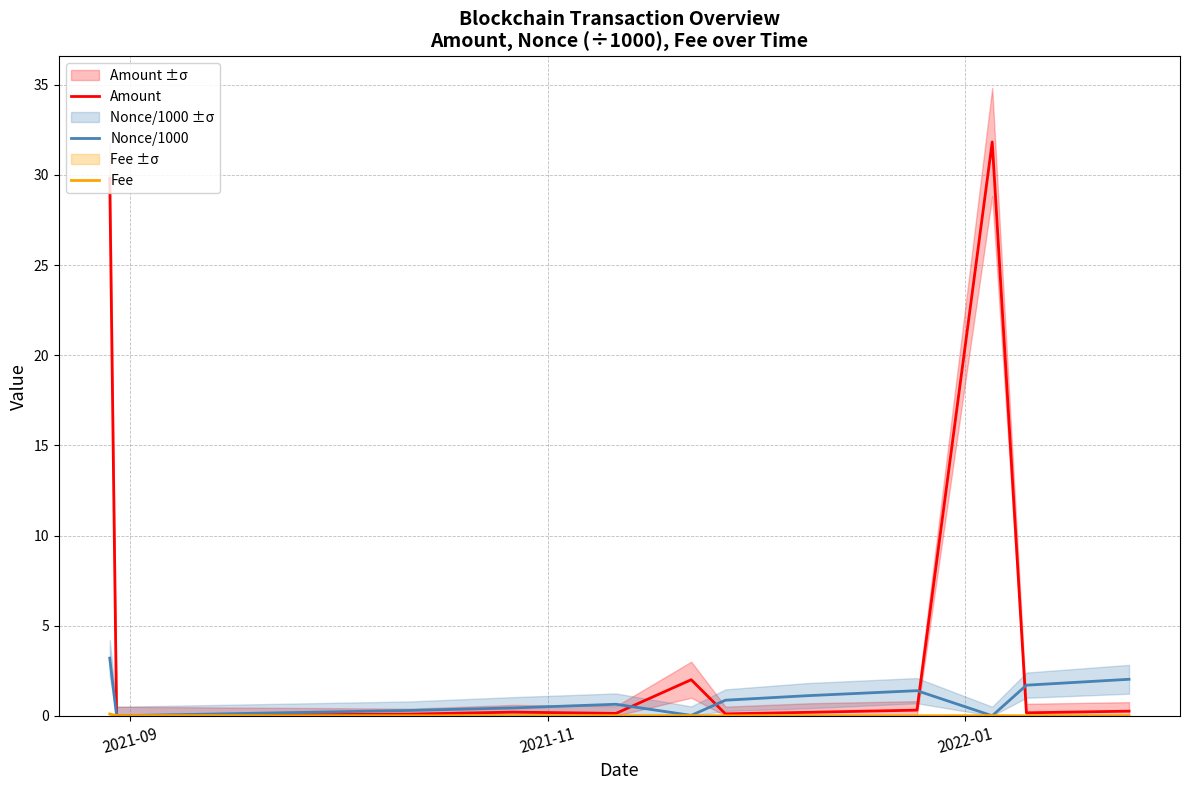

Does the chart have visible grid lines?

Yes